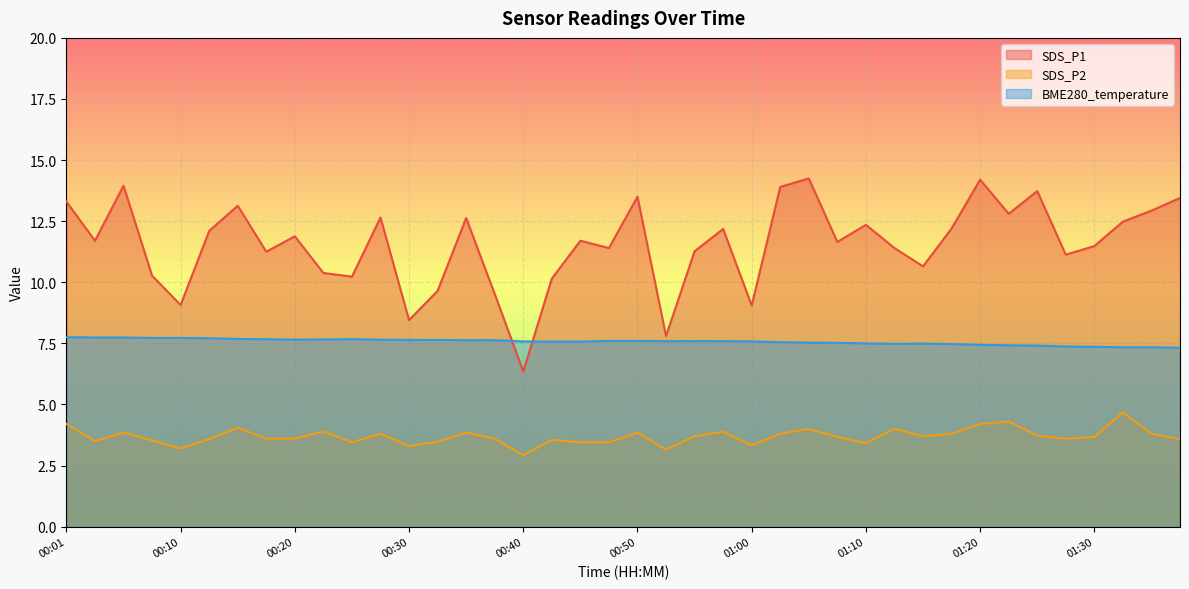

What is the difference between the SDS_P1 values at 00:20 and 00:40?

5.5